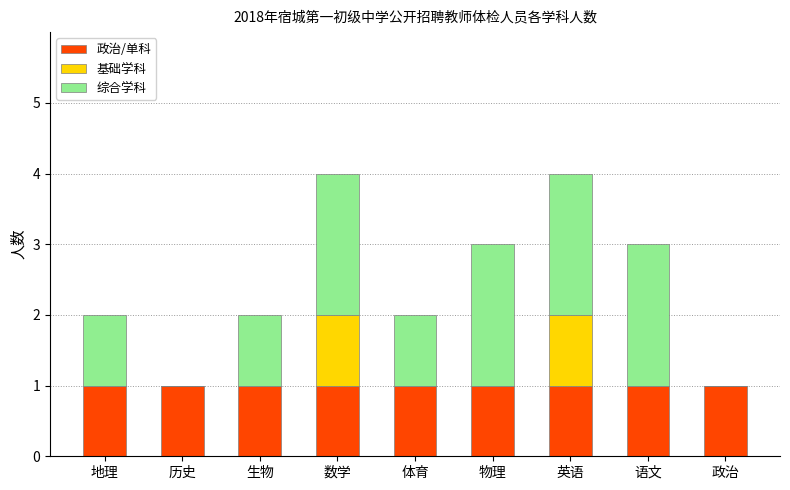

Reading left to right, transcribe the values for 政治/单科.

地理=1	历史=1	生物=1	数学=1	体育=1	物理=1	英语=1	语文=1	政治=1